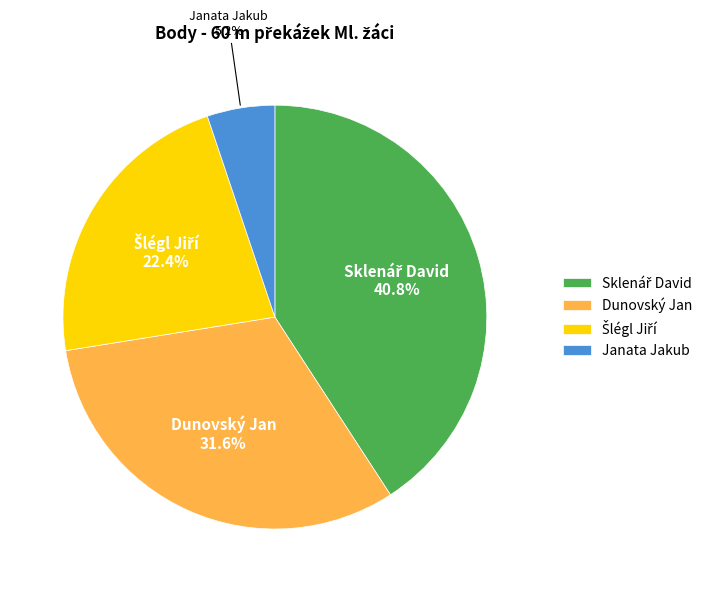

Does Janata Jakub account for over 50% of the chart?

No